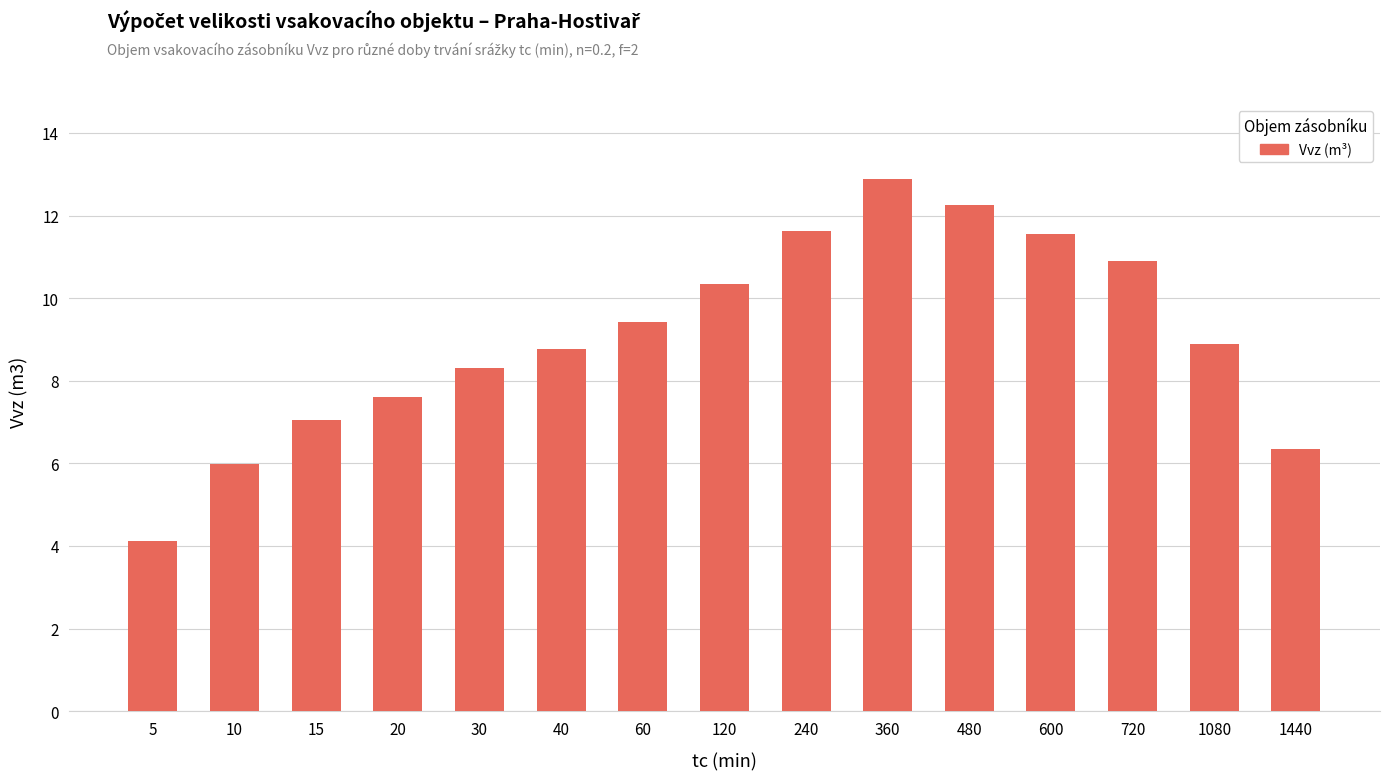

At which label does the data first exceed 8?

30